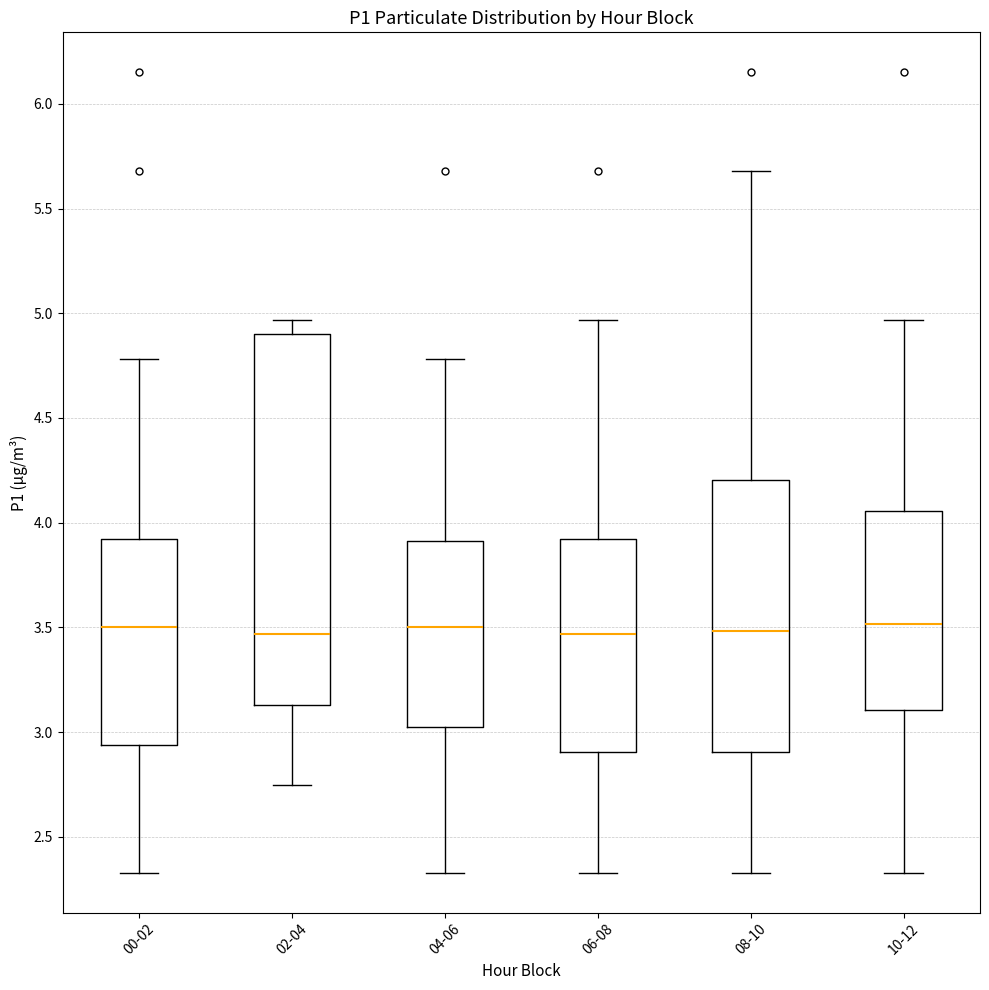

Comparing the boxes themselves (not the whiskers), which one is the tallest?

02-04